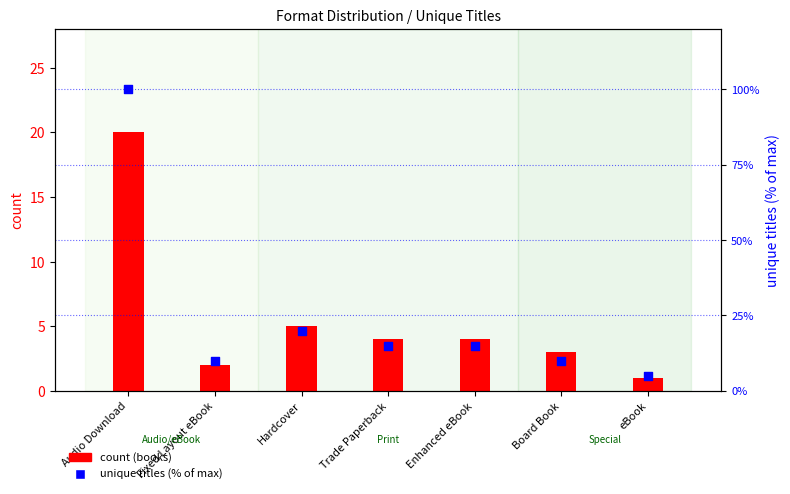

Between Trade Paperback and Enhanced eBook, which is larger?

Trade Paperback